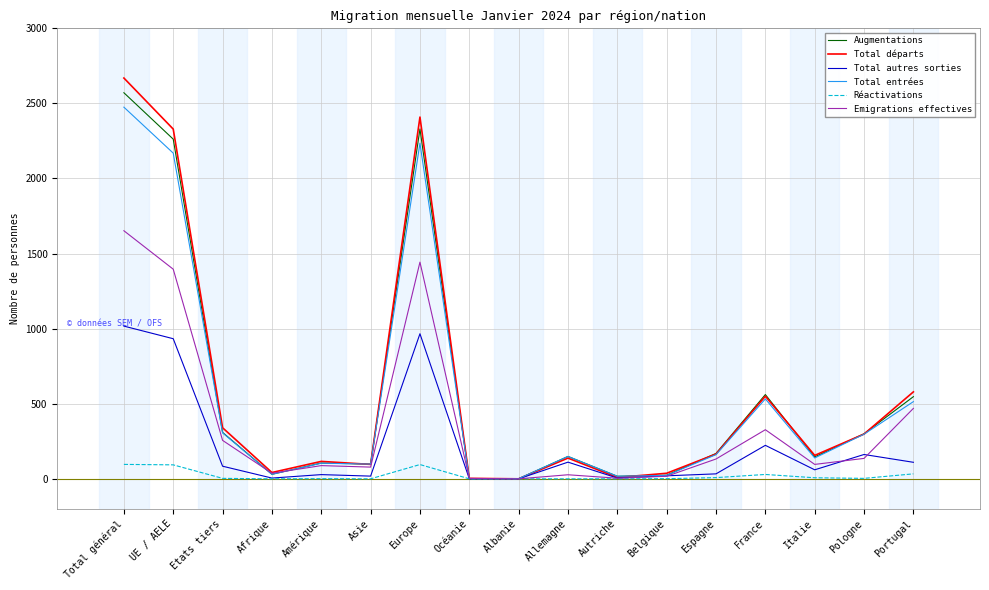

Where does the Total départs series first go above 156?

Total général